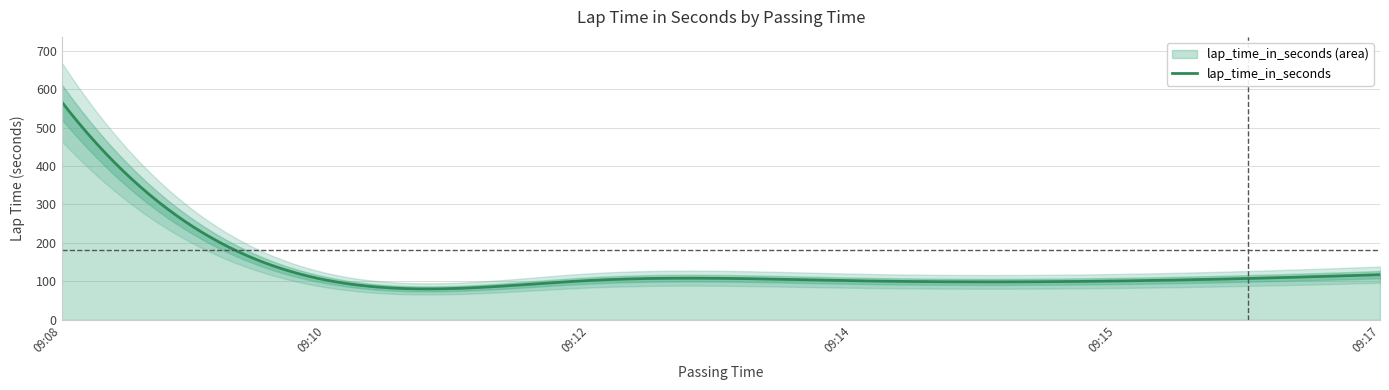

Reading right to left, transcribe all the data shown in this chart.

2020-10-25 09:17:40=117.5	2020-10-25 09:15:42=101.1	2020-10-25 09:14:01=101.8	2020-10-25 09:12:19=102.4	2020-10-25 09:10:37=103.9	2020-10-25 09:08:53=566.7